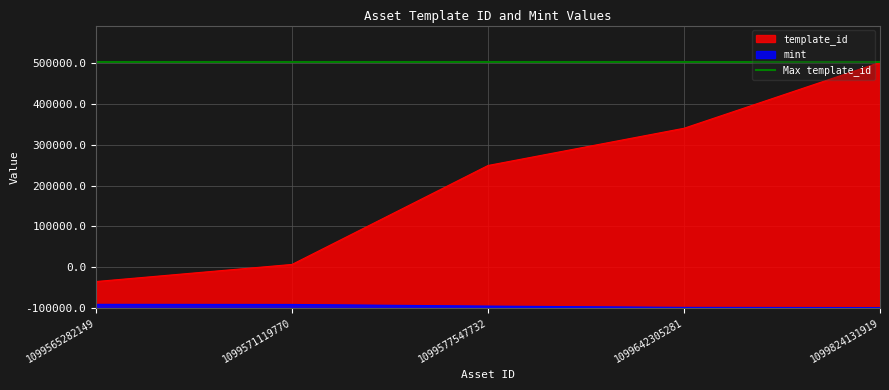

What is the spread (max minus min) of values at 1099824131919?

601869